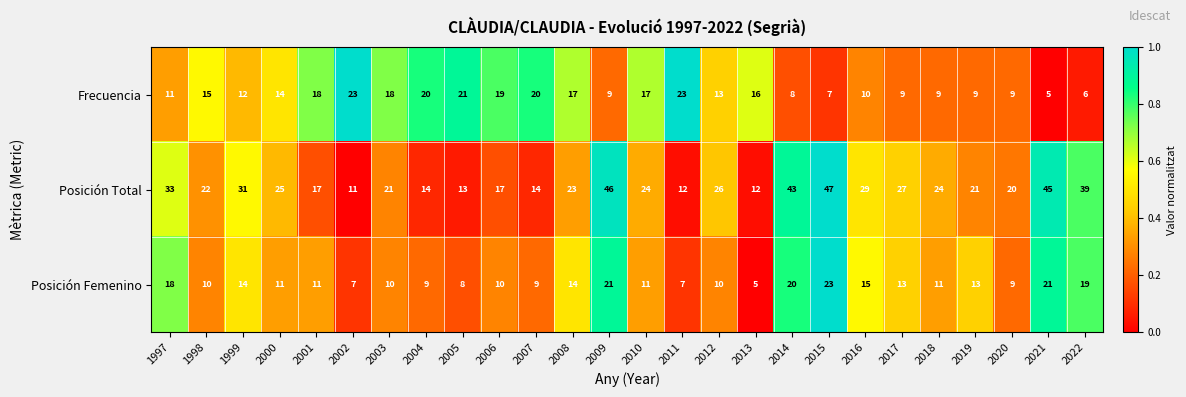

What is the average value of the Frecuencia series?

14